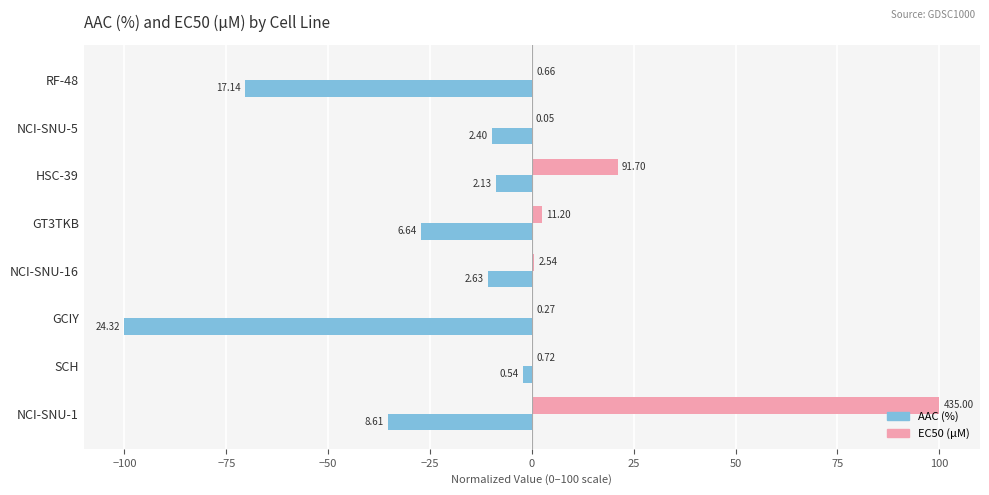

What are all the series names shown in the legend?

AAC (%), EC50 (µM)